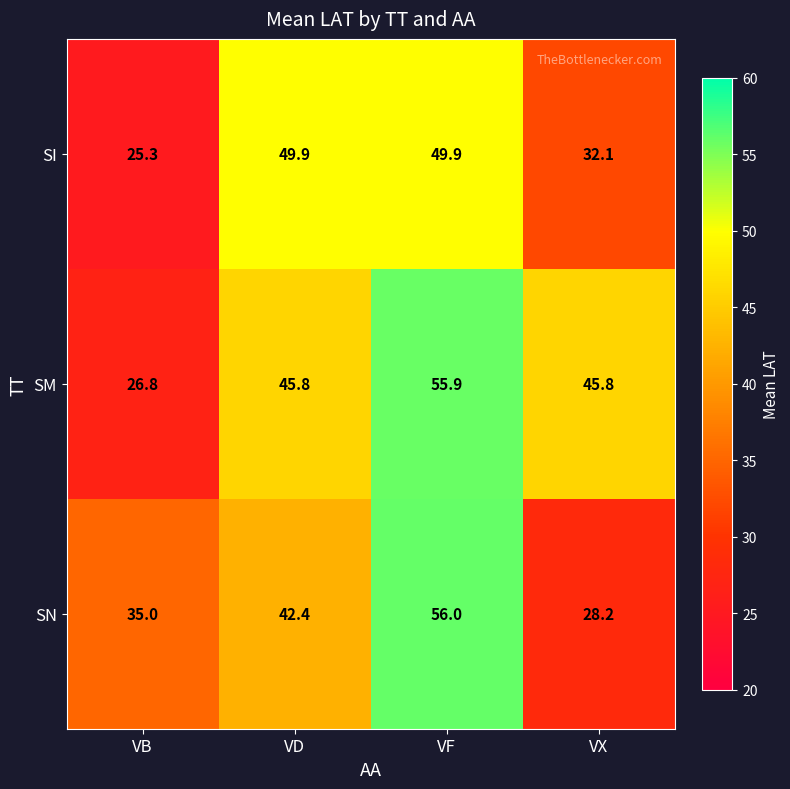

Rank the series by their average value, from lowest to highest.

SI, SN, SM